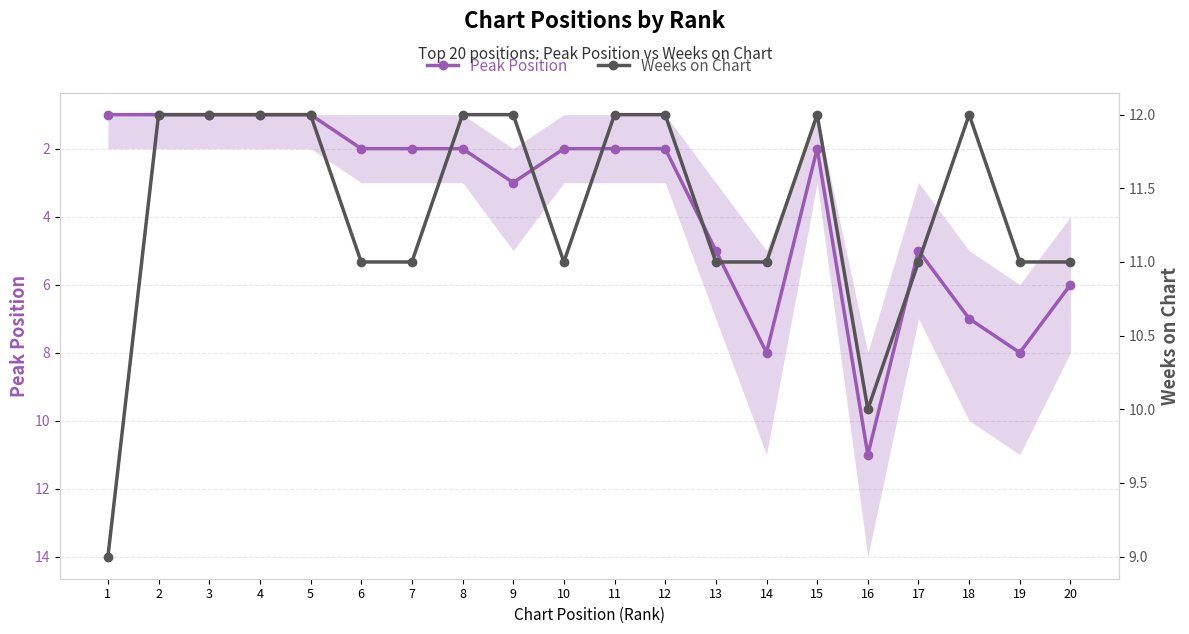

Which series has the largest total across all categories?

Weeks on Chart